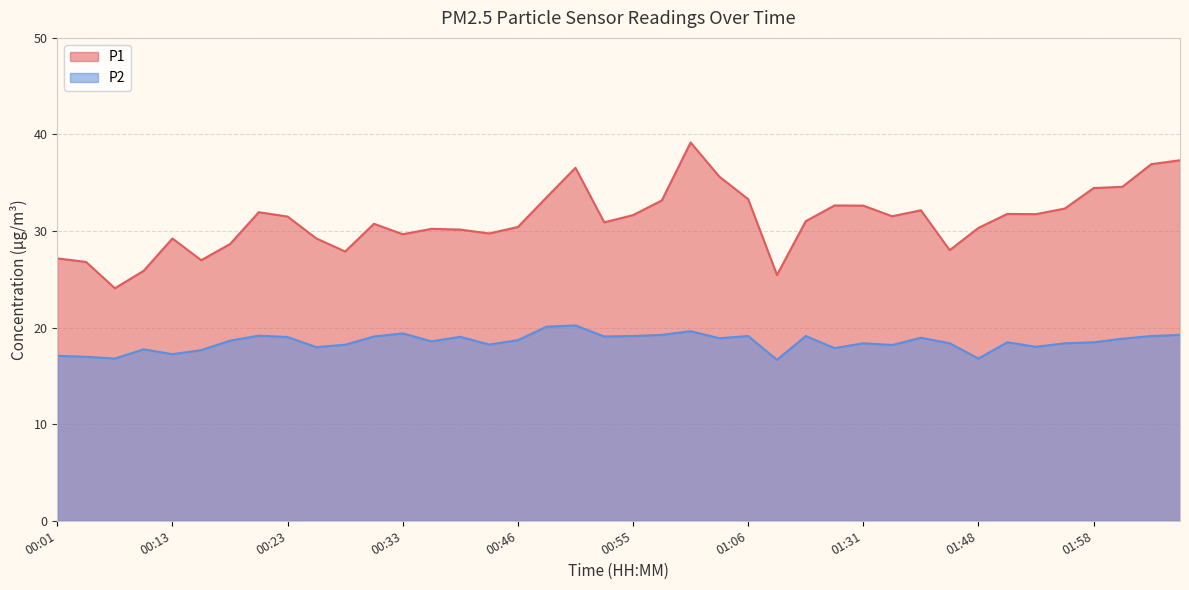

What is the value of the P1 point at the 15th from the left?

30.1